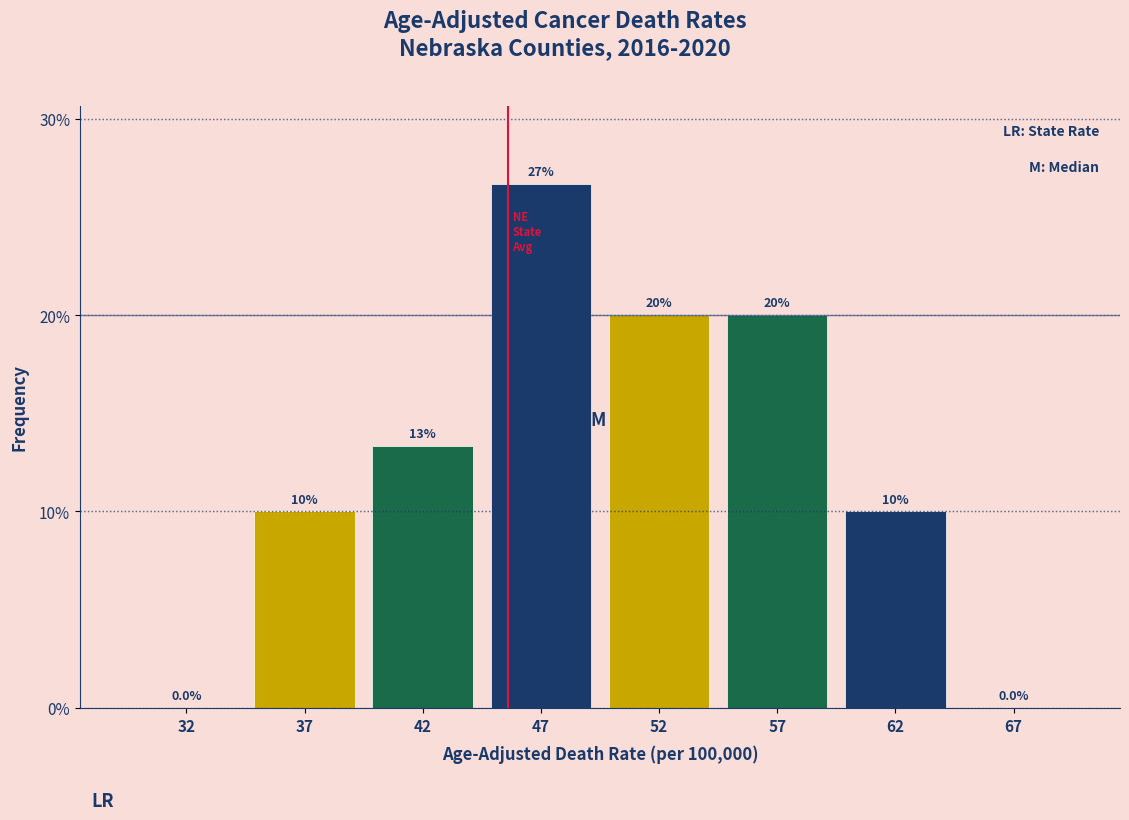

Reading right to left, extract all data points from this chart.

67=0.0	62=10.0	57=20.0	52=20.0	47=26.7	42=13.3	37=10.0	32=0.0